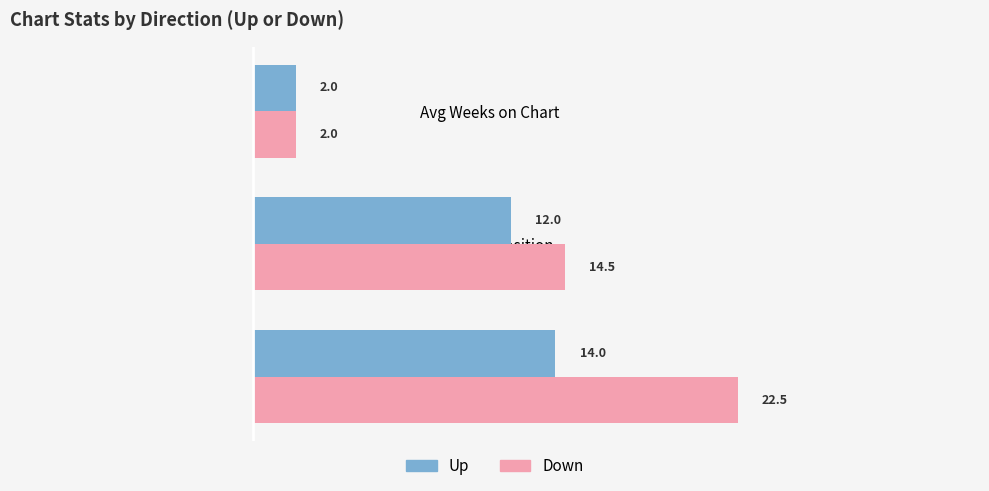

At which label is Down closest to 12?

Avg Peak Position